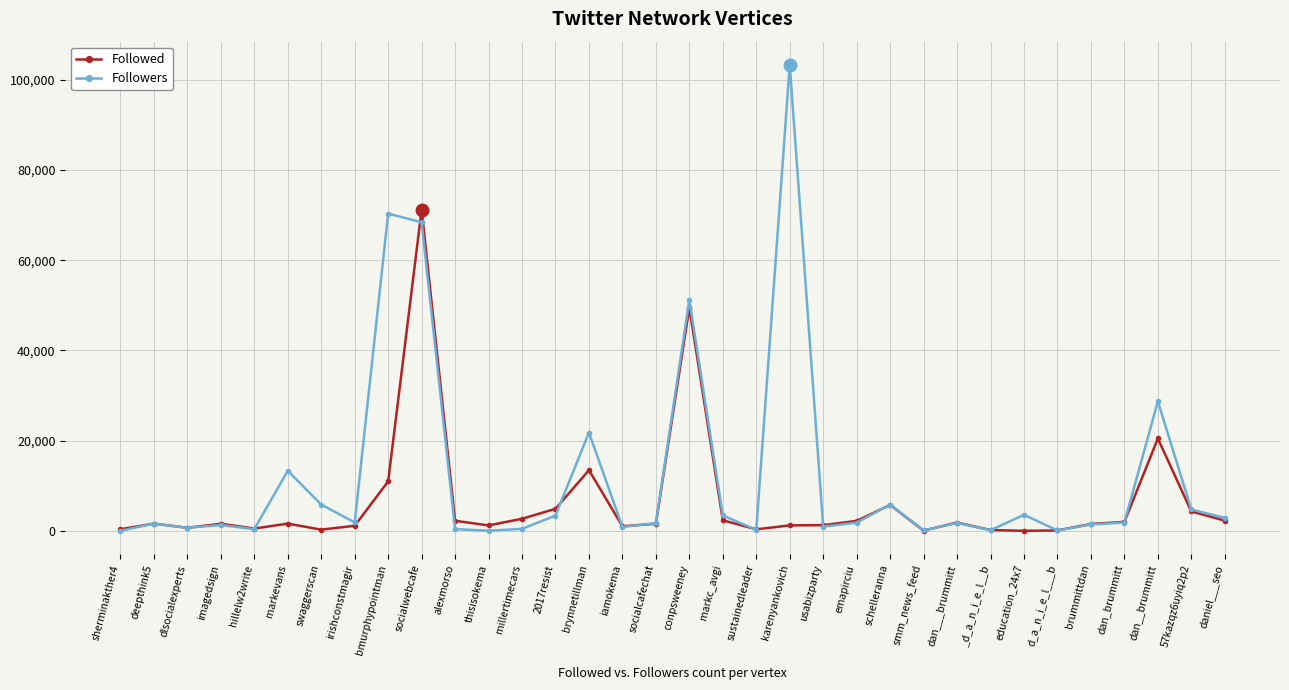

Rank the series by their maximum value, from lowest to highest.

Followed, Followers